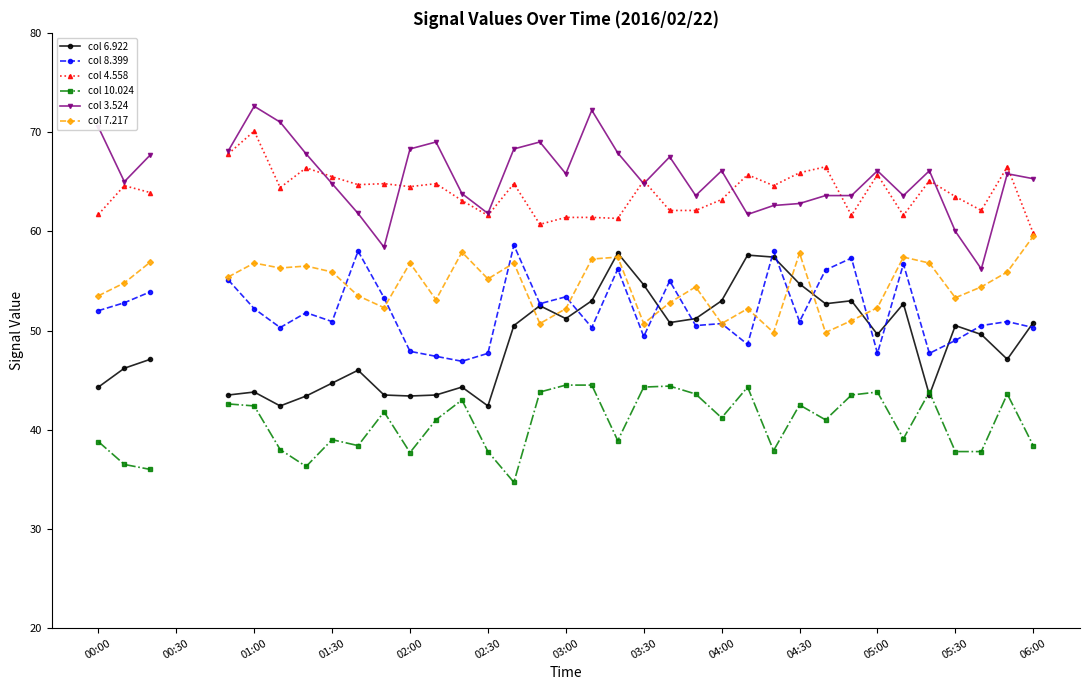

The value of col 7.217 at 20 is 95.1. True or false?

False